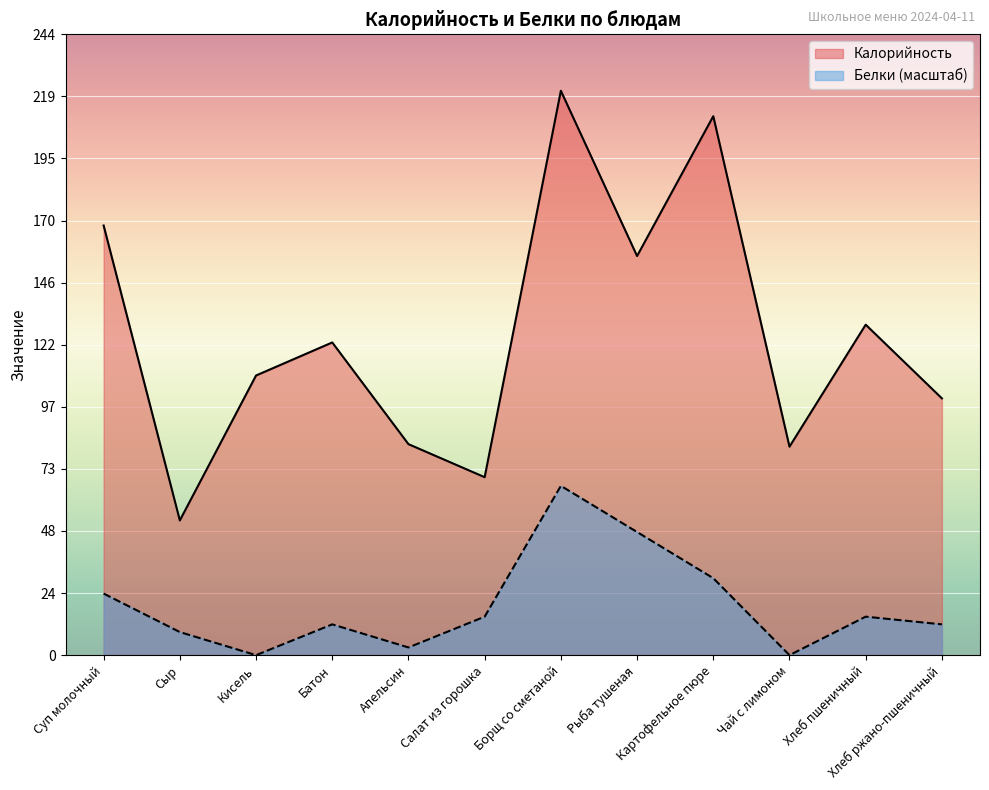

Does the chart display data point markers on the line(s)?

No